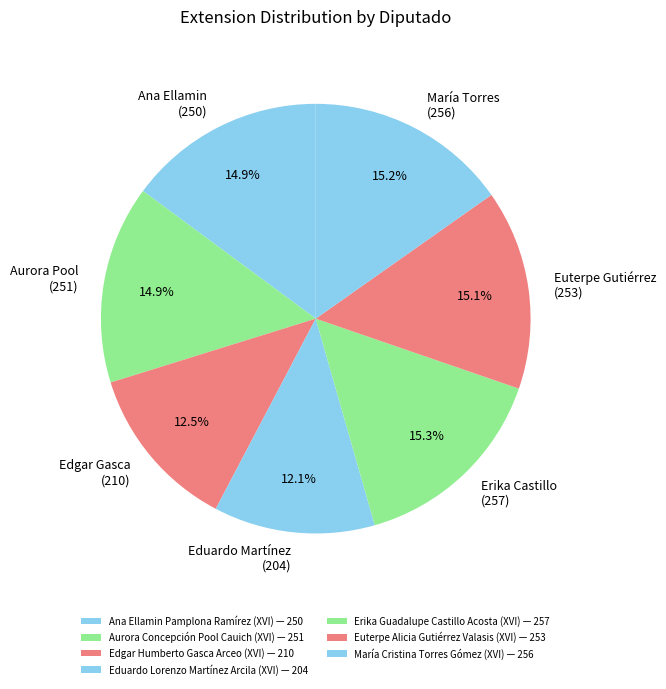

To the nearest percent, what is the difference between the largest and smallest slice percentages?

3%